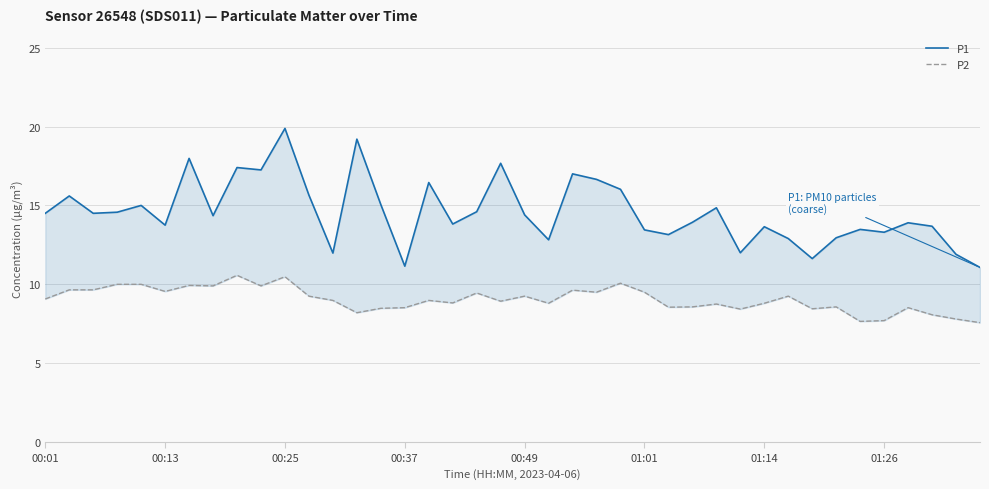

Is it true that P1 equals 6.4 at 29?

False